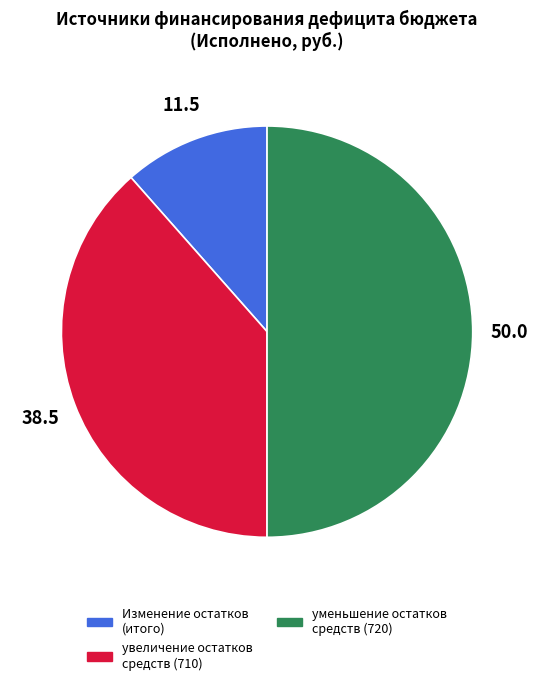

How many slices are in this pie chart?

3